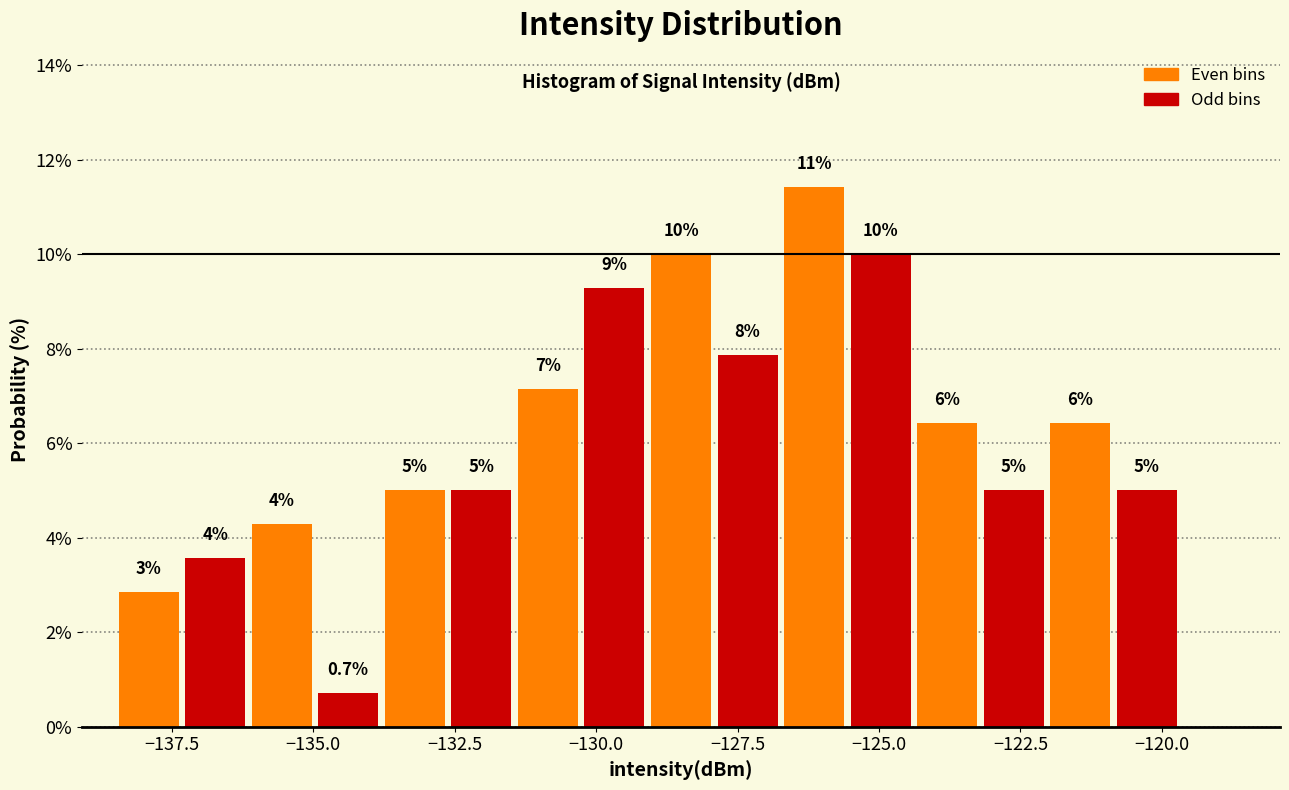

Around what value on the x-axis is the tallest bar? Give the approximate position of its centre, as read against the axis.

-126.0